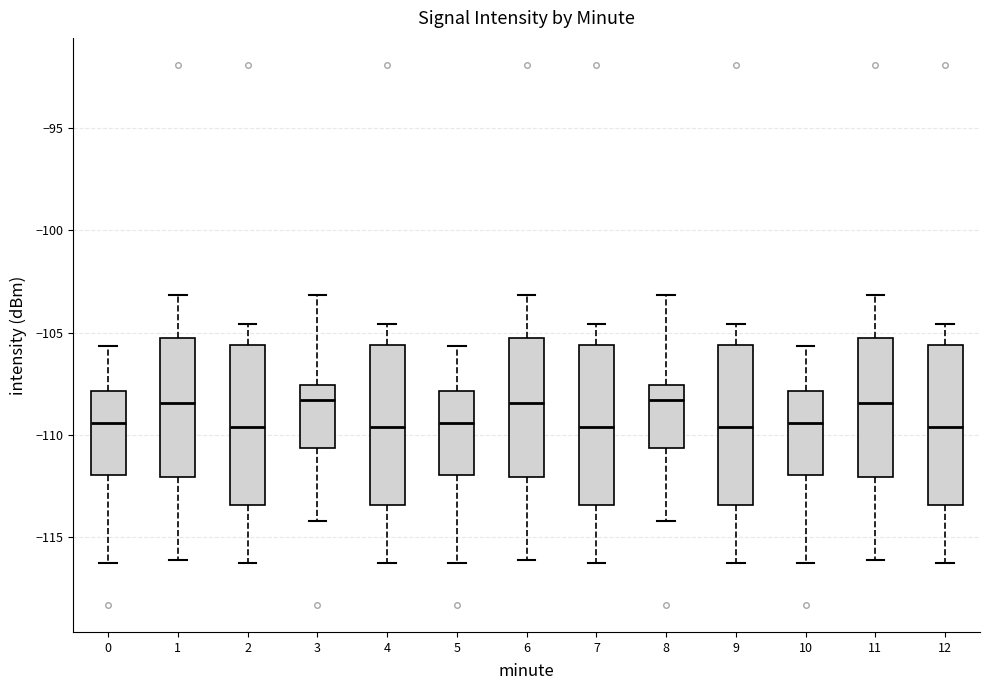

Reading left to right, transcribe this box plot: for each box, give where its median line is, the range the box spans, and where its two whiskers end, as read against the y-axis. The values are not printed on the chart, so give them approximately, as read against the axis.

0: median -109.5, box -112.0 to -108.0, whiskers -116.5 to -105.5
1: median -108.5, box -112.0 to -105.5, whiskers -116.0 to -103.0
2: median -109.5, box -113.5 to -105.5, whiskers -116.5 to -104.5
3: median -108.5, box -110.5 to -107.5, whiskers -114.0 to -103.0
4: median -109.5, box -113.5 to -105.5, whiskers -116.5 to -104.5
5: median -109.5, box -112.0 to -108.0, whiskers -116.5 to -105.5
6: median -108.5, box -112.0 to -105.5, whiskers -116.0 to -103.0
7: median -109.5, box -113.5 to -105.5, whiskers -116.5 to -104.5
8: median -108.5, box -110.5 to -107.5, whiskers -114.0 to -103.0
9: median -109.5, box -113.5 to -105.5, whiskers -116.5 to -104.5
10: median -109.5, box -112.0 to -108.0, whiskers -116.5 to -105.5
11: median -108.5, box -112.0 to -105.5, whiskers -116.0 to -103.0
12: median -109.5, box -113.5 to -105.5, whiskers -116.5 to -104.5